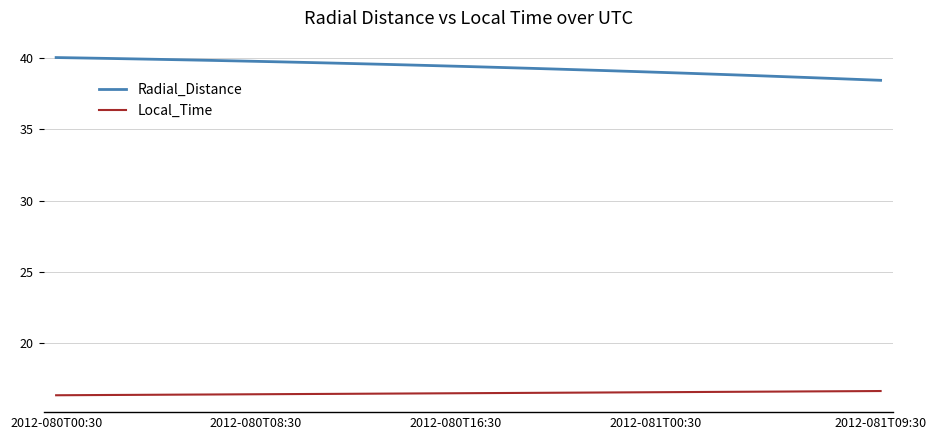

Rank the series by their average value, from lowest to highest.

Local_Time, Radial_Distance